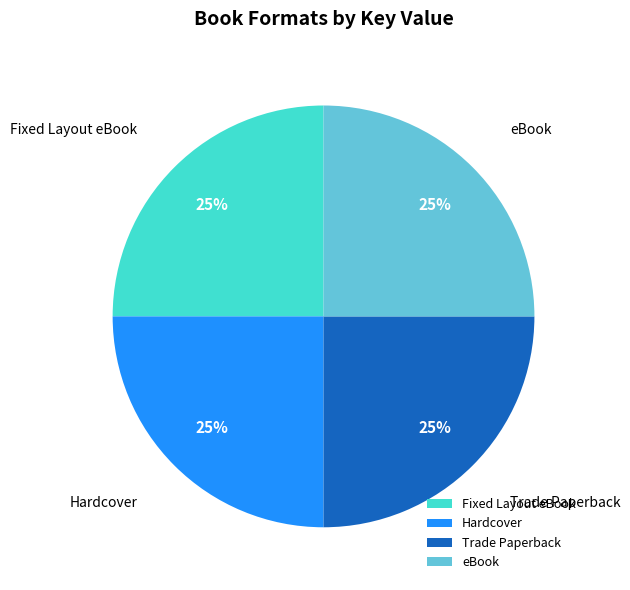

Is it true that Fixed Layout eBook is 30% of the pie?

False